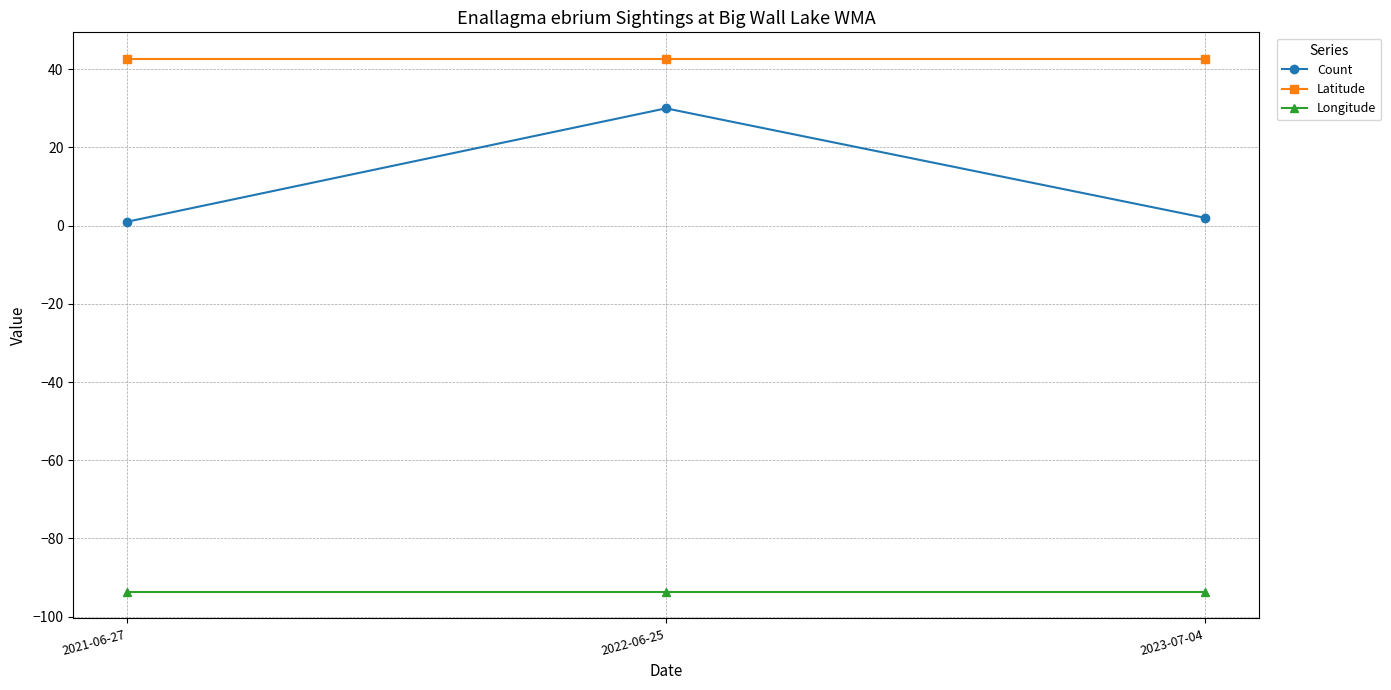

Which series changed the most between 2022-06-25 and 2023-07-04?

Count